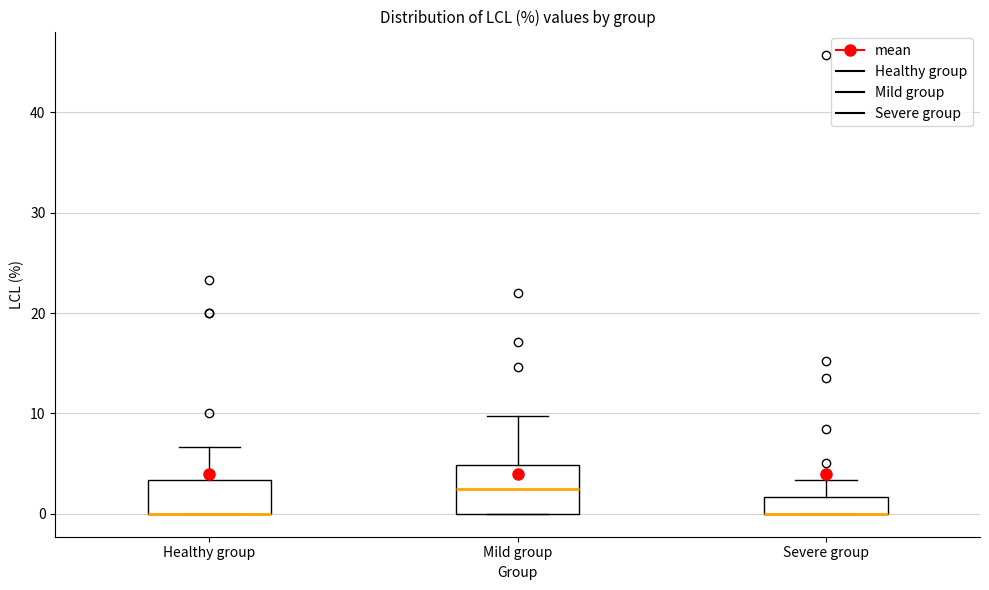

Reading left to right, read every box against the y-axis: the position of its median line, the range the box covers, and the ends of its whiskers. The values are not printed on the chart, so give them approximately, as read against the axis.

Healthy group: median 0 (drawn on the box's lower edge), box 0 to 3, whiskers 0 to 7
Mild group: median 2, box 0 to 5, whiskers 0 to 10
Severe group: median 0 (drawn on the box's lower edge), box 0 to 2, whiskers 0 to 3